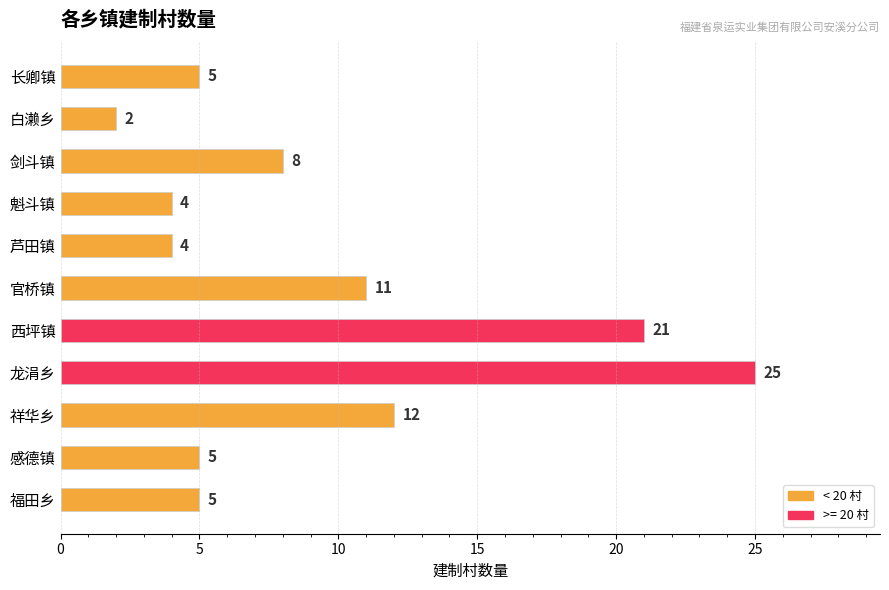

Reading top to bottom, extract all data points from this chart.

长卿镇=5	白濑乡=2	剑斗镇=8	魁斗镇=4	芦田镇=4	官桥镇=11	西坪镇=21	龙涓乡=25	祥华乡=12	感德镇=5	福田乡=5